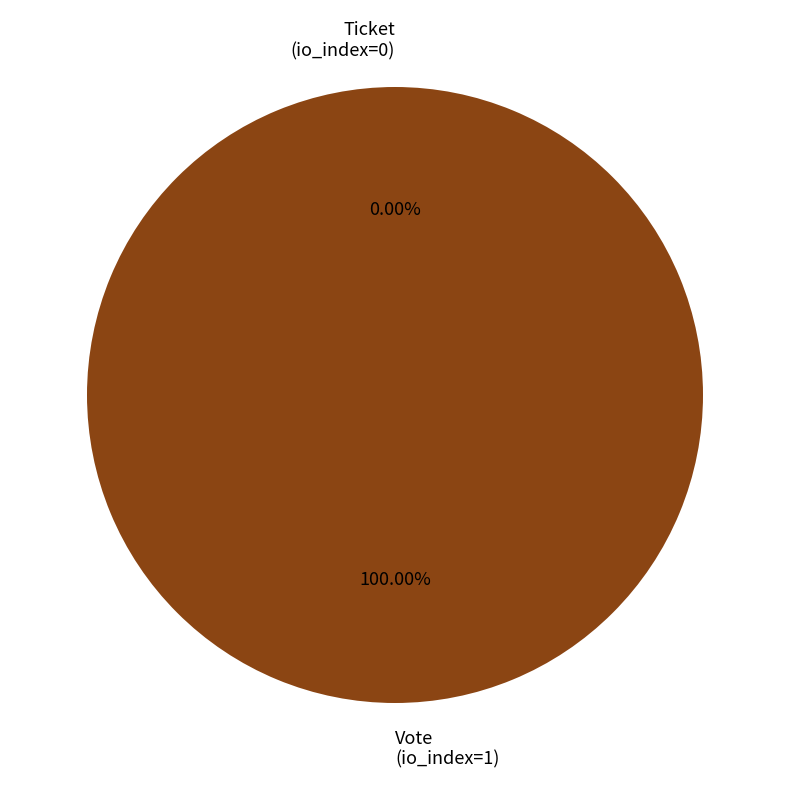

How many slices are in this pie chart?

2